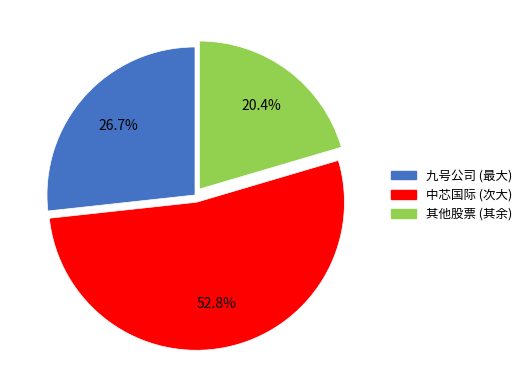

How much of the chart is everything except 九号公司 (最大)?

73.3%